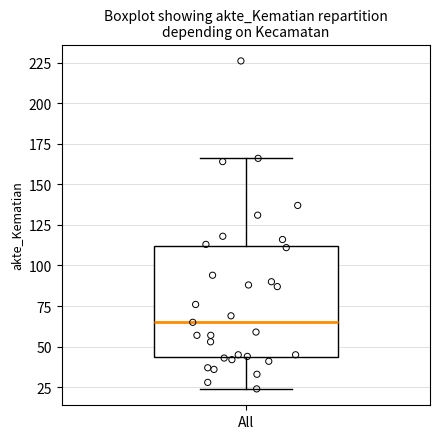

Read this box plot against the y-axis: the position of the median line, the range covered by the box, and the ends of both whiskers. The values are not printed on the chart, so give them approximately, as read against the axis.

median 65, box 45 to 110, whiskers 25 to 165